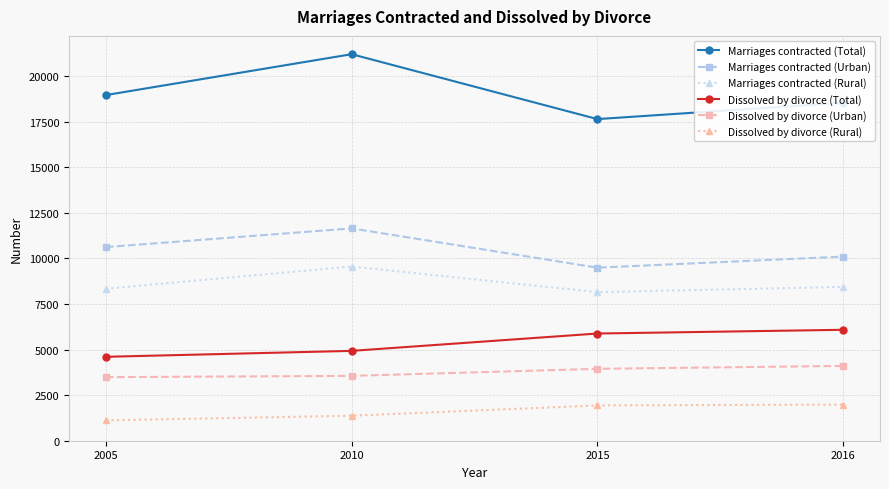

True or false: Marriages contracted (Rural) and Marriages contracted (Urban) cross at least once.

False